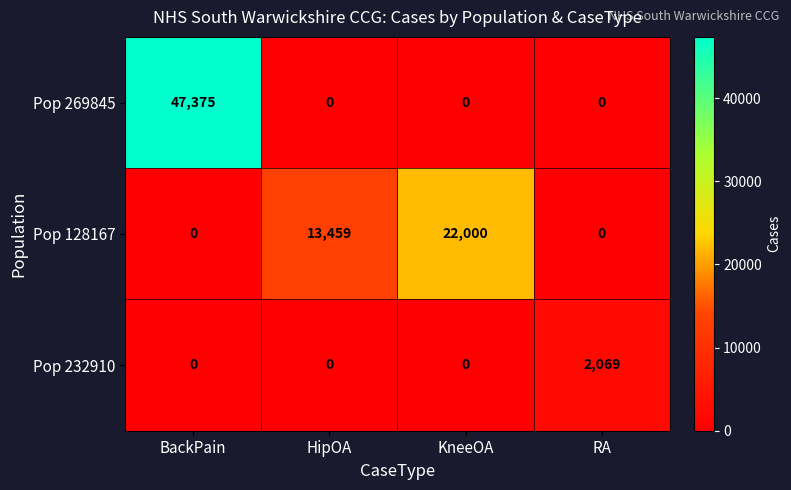

Rank the series by their maximum value, from lowest to highest.

Pop 232910, Pop 128167, Pop 269845